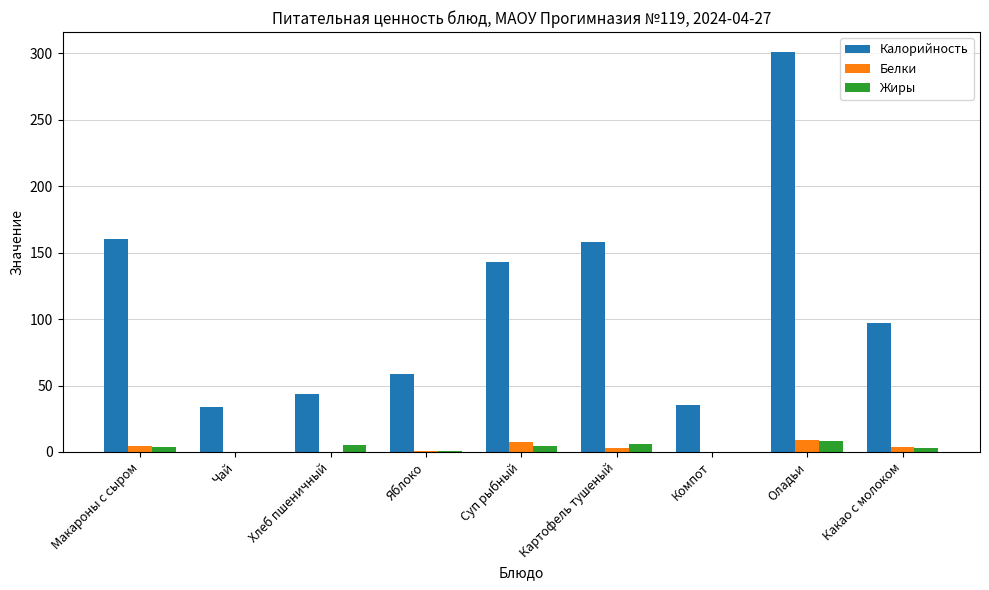

What is the average value of the Белки series?

3.1